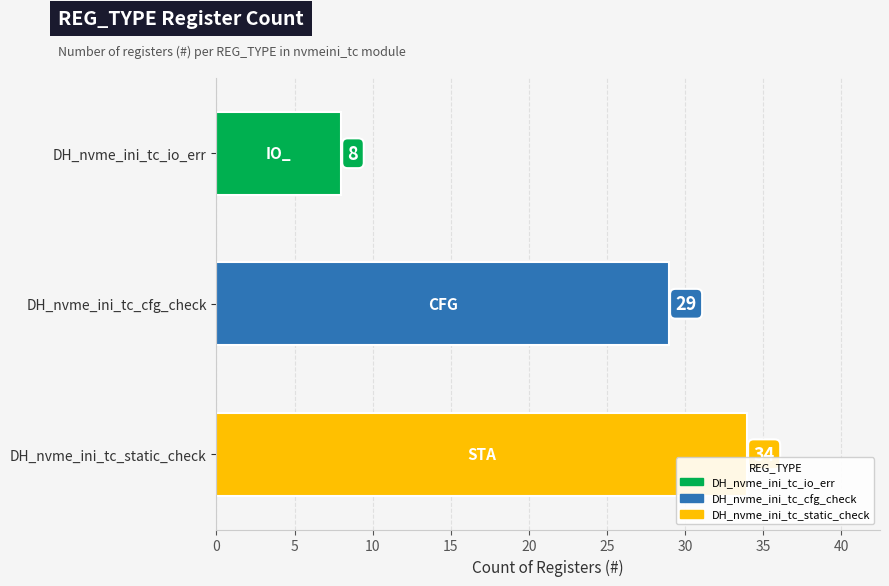

The chart shows a value of 13 at DH_nvme_ini_tc_io_err. True or false?

False